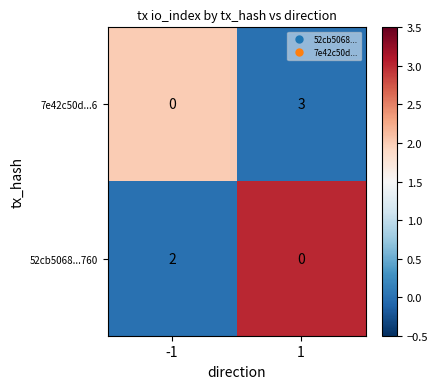

Reading left to right, transcribe all the data shown in this chart.

7e42c50d...6: -1=0	1=3
52cb5068...760: -1=2	1=0